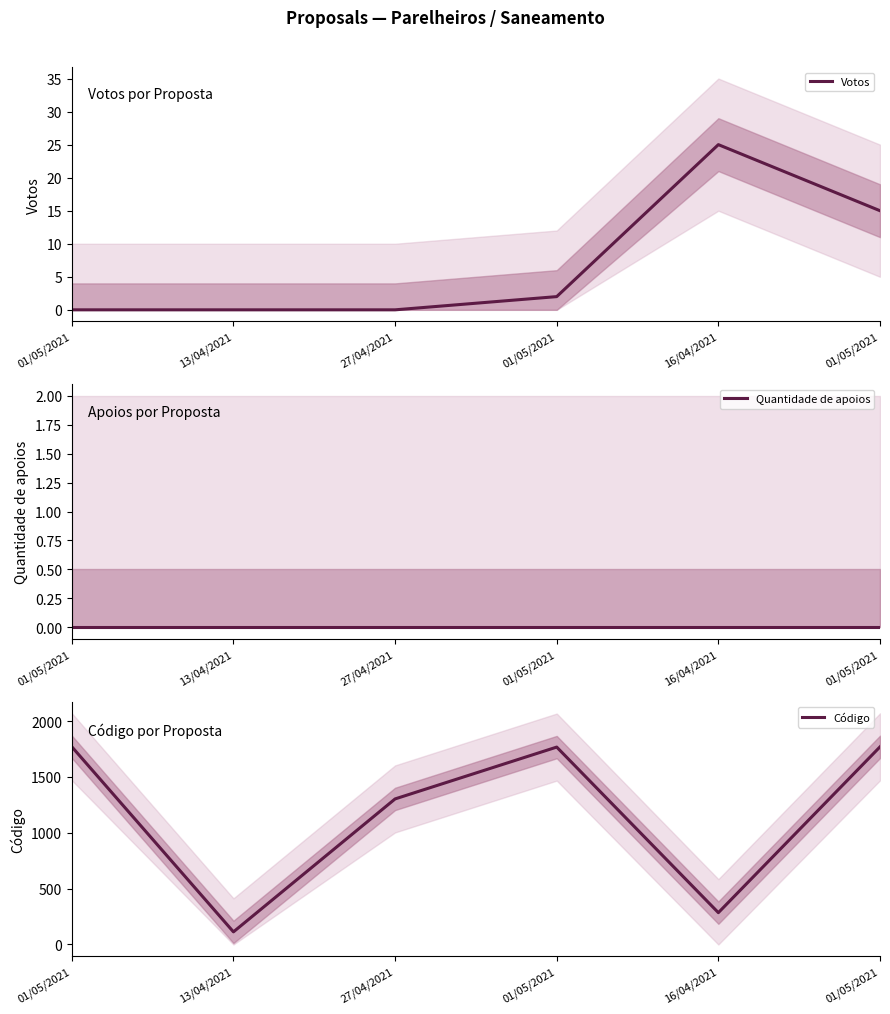

What is the difference between the Votos values at 01/05/2021 and 01/05/2021?

2